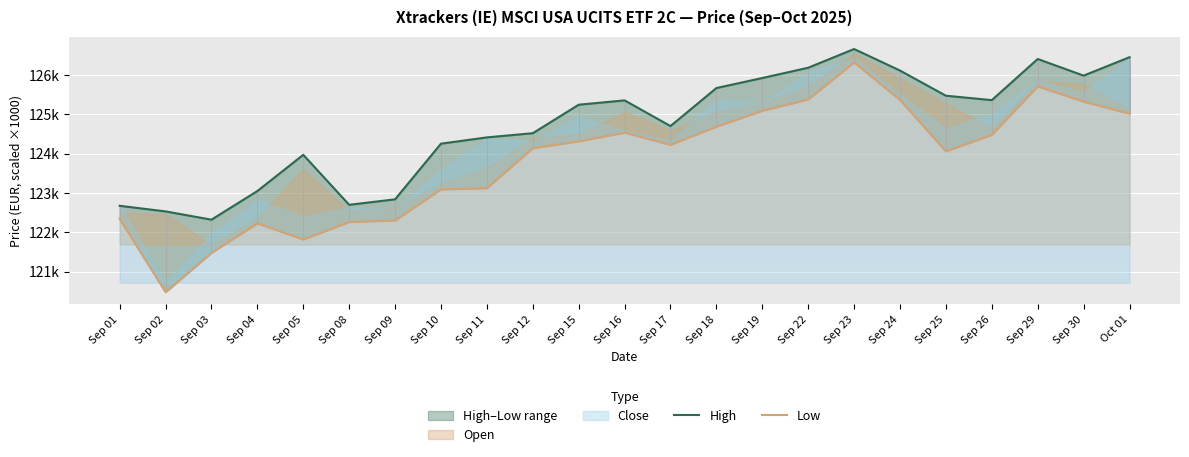

What position from the left is Sep 30?

22